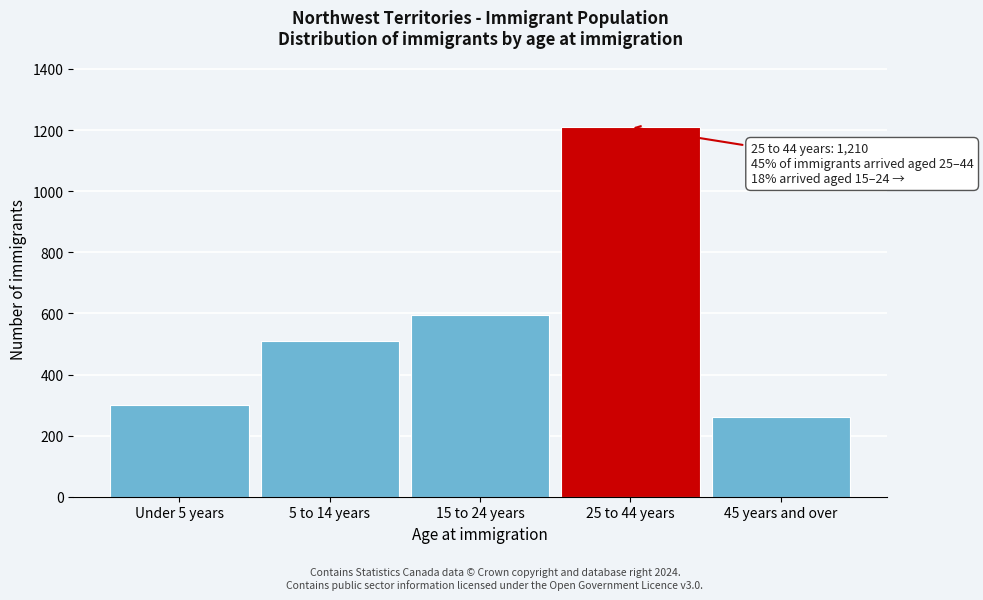

Reading left to right, list all the values displayed in this chart.

Under 5 years=300	5 to 14 years=510	15 to 24 years=595	25 to 44 years=1210	45 years and over=260